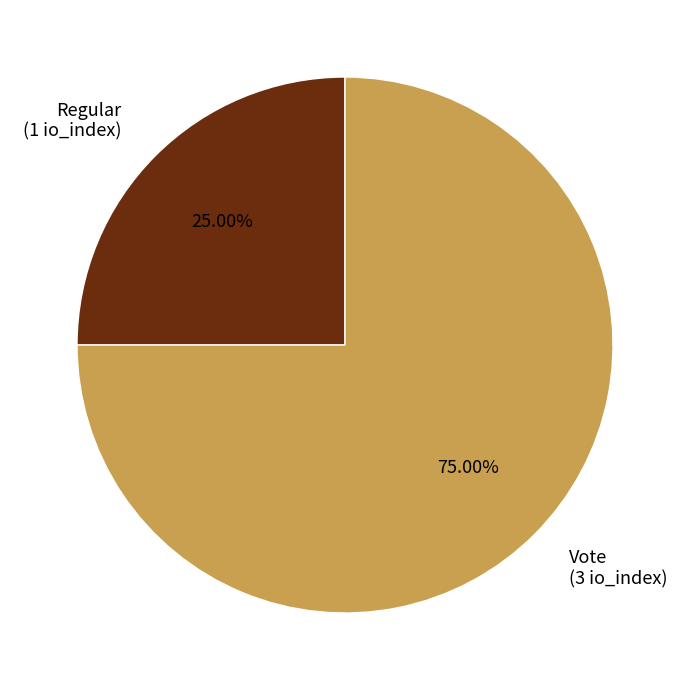

Count the number of slices in the pie.

2